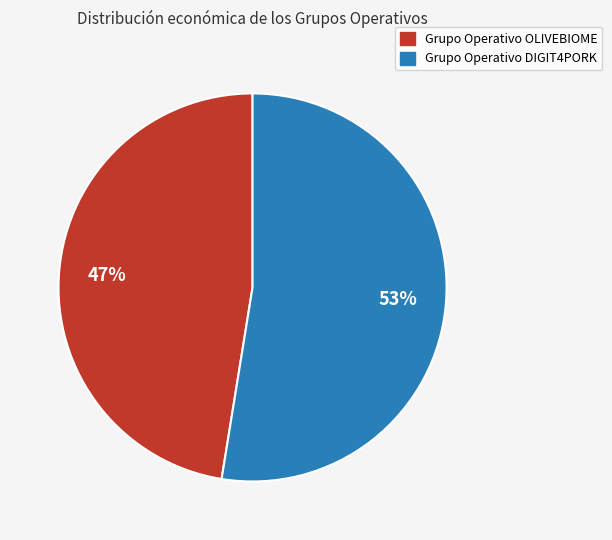

What is the majority slice?

Grupo Operativo DIGIT4PORK